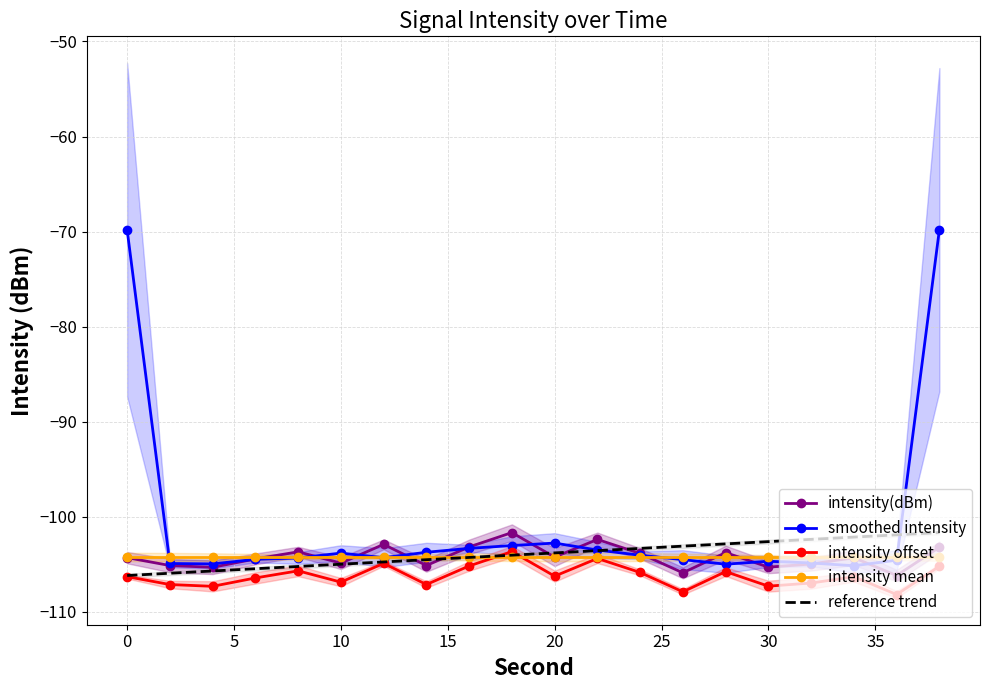

How many data points in intensity(dBm) are less than -104?

12